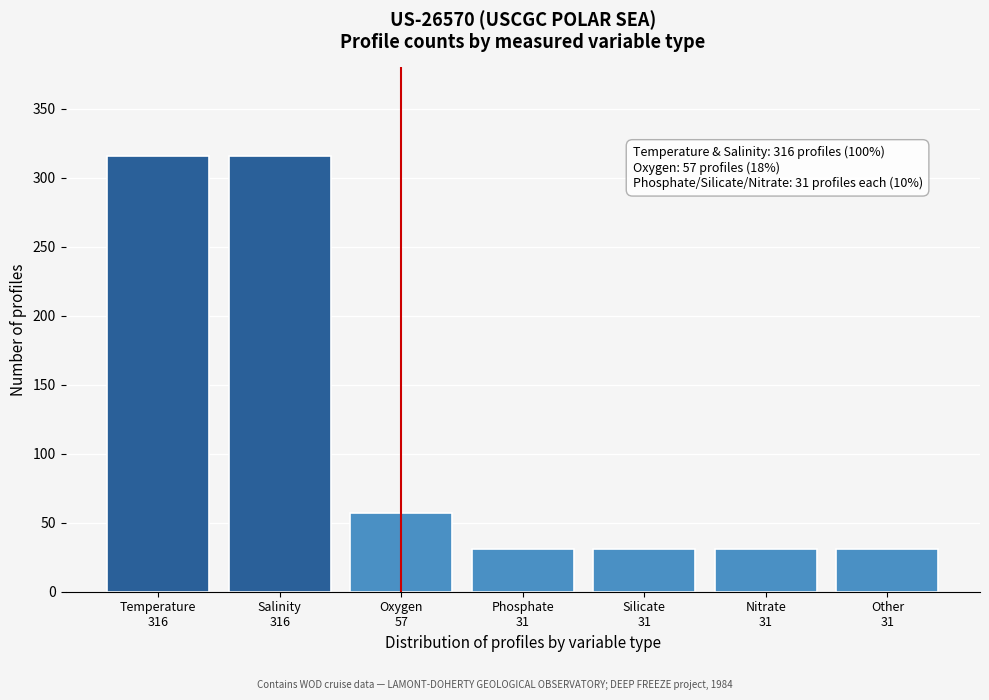

Reading right to left, extract all data points from this chart.

31	31	31	31	57	316	316